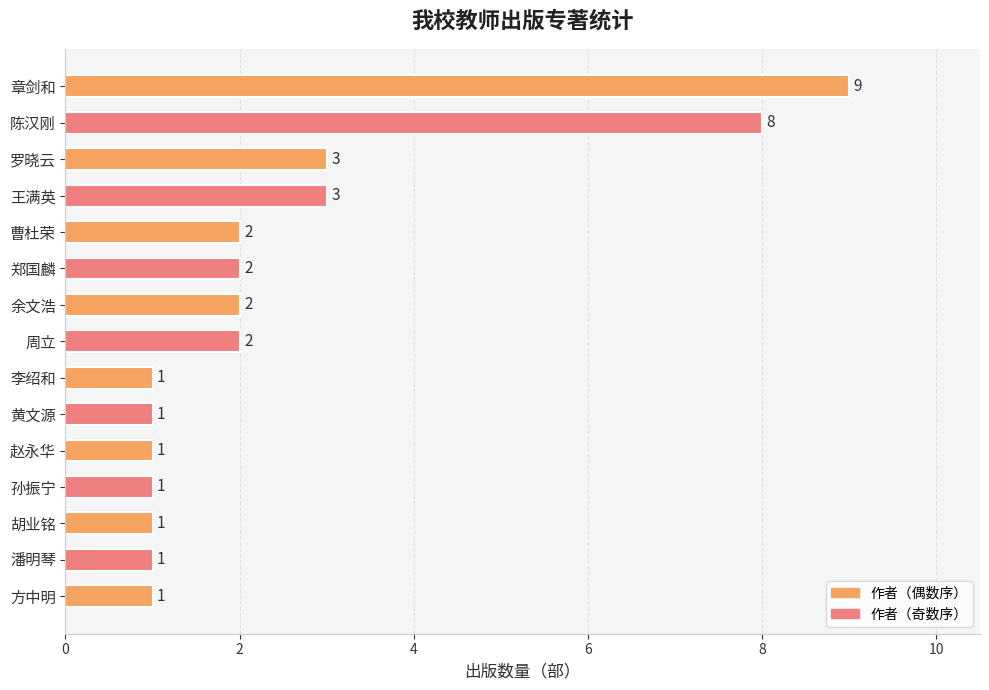

What is the change in value from 周立 to 罗晓云?

+1